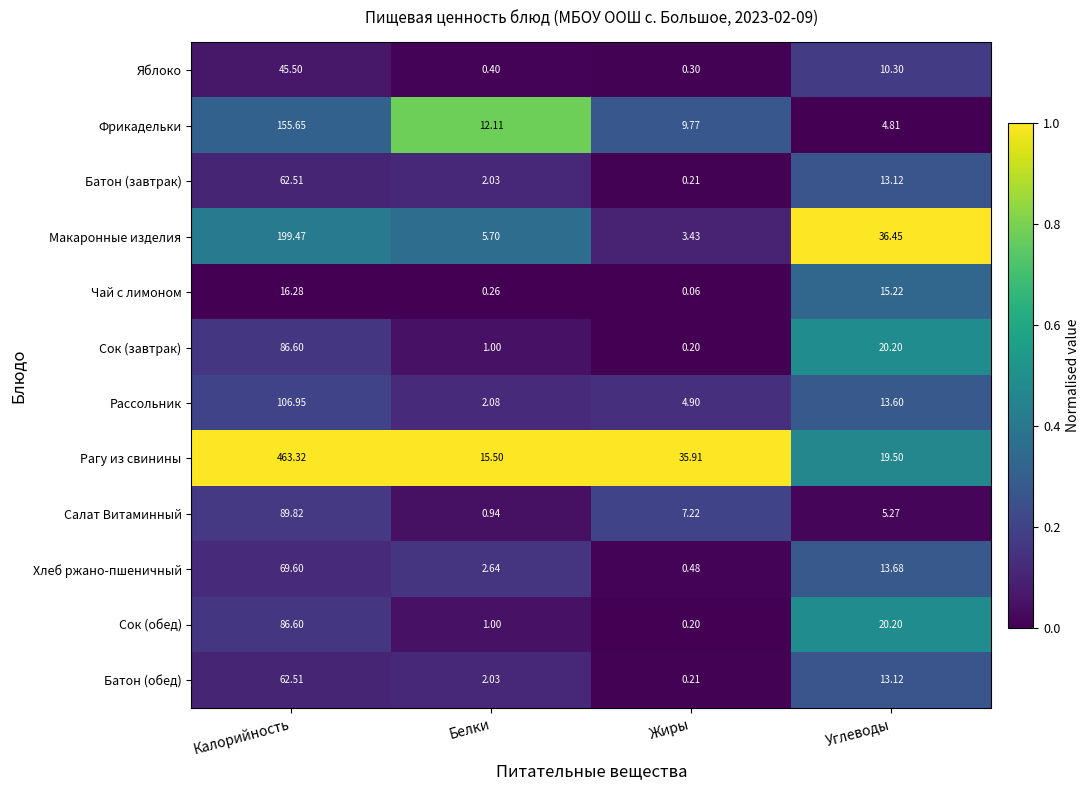

Which label corresponds to the largest value in the chart?

Калорийность